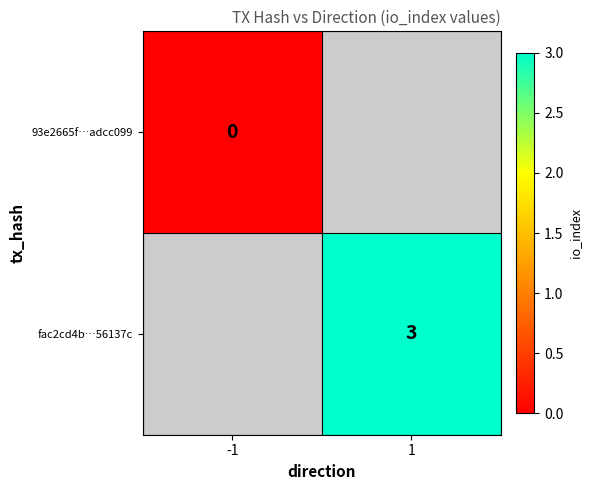

Between -1 and 1, which is larger?

1